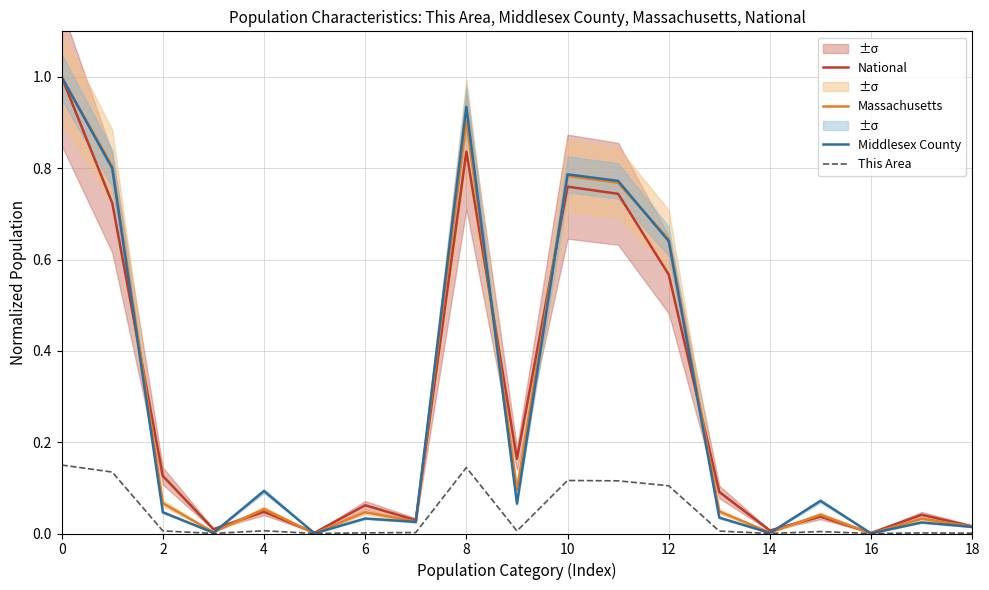

How many data points in This Area are above 0?

17